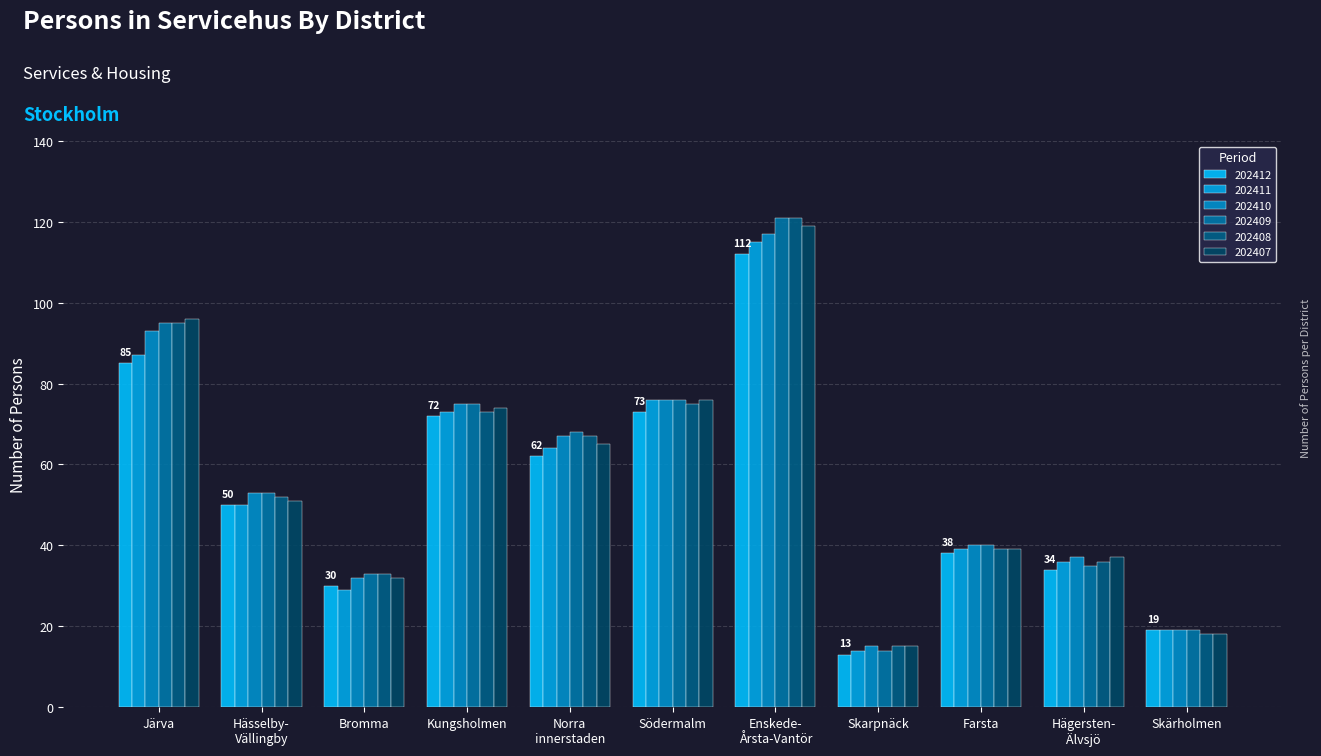

Reading left to right, transcribe all the data shown in this chart.

202412: 85	50	30	72	62	73	112	13	38	34	19
202411: 87	50	29	73	64	76	115	14	39	36	19
202410: 93	53	32	75	67	76	117	15	40	37	19
202409: 95	53	33	75	68	76	121	14	40	35	19
202408: 95	52	33	73	67	75	121	15	39	36	18
202407: 96	51	32	74	65	76	119	15	39	37	18